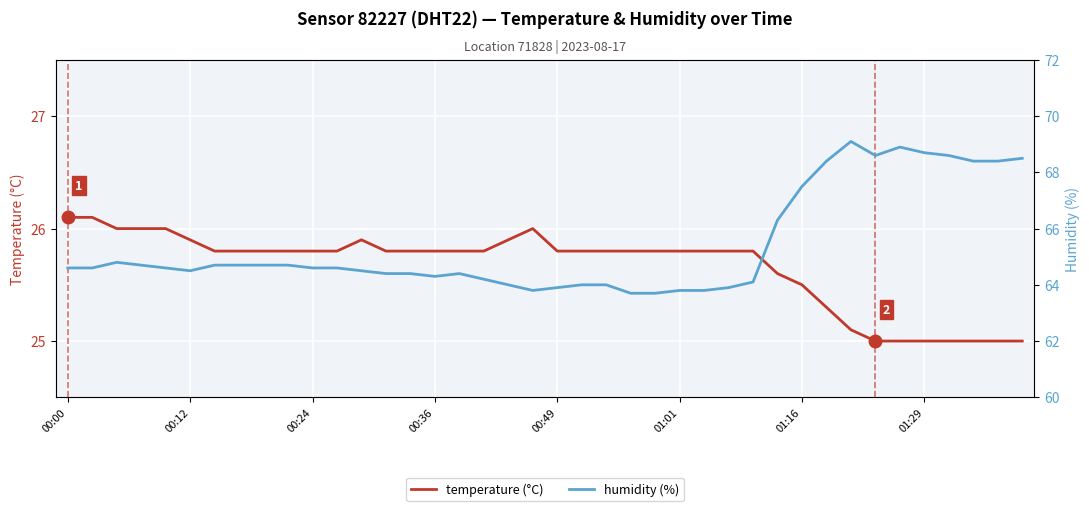

True or false: temperature (°C) has more than 1 points higher than both neighbors.

True